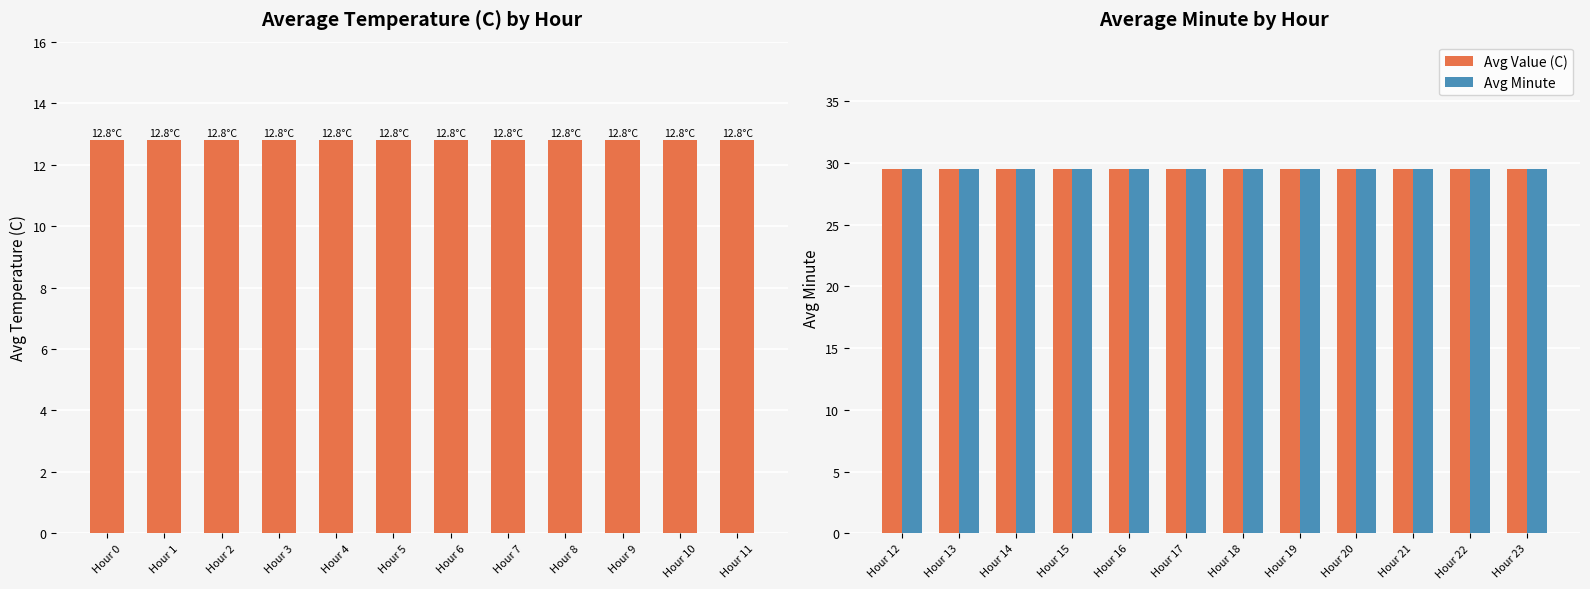

Read the Avg Minute value at Hour 22.

29.5